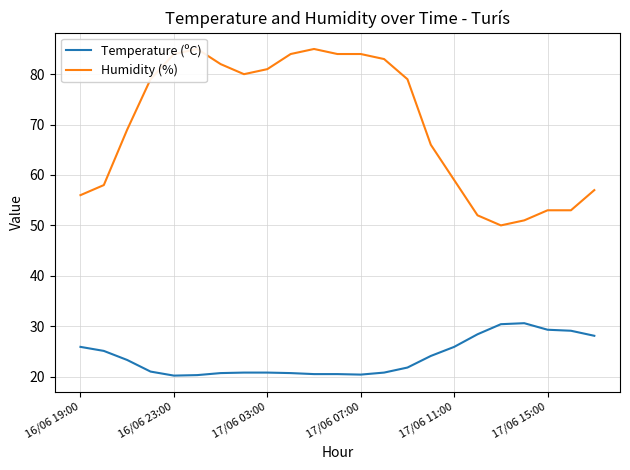

What is the minimum value for Temperature (ºC)?

20.2